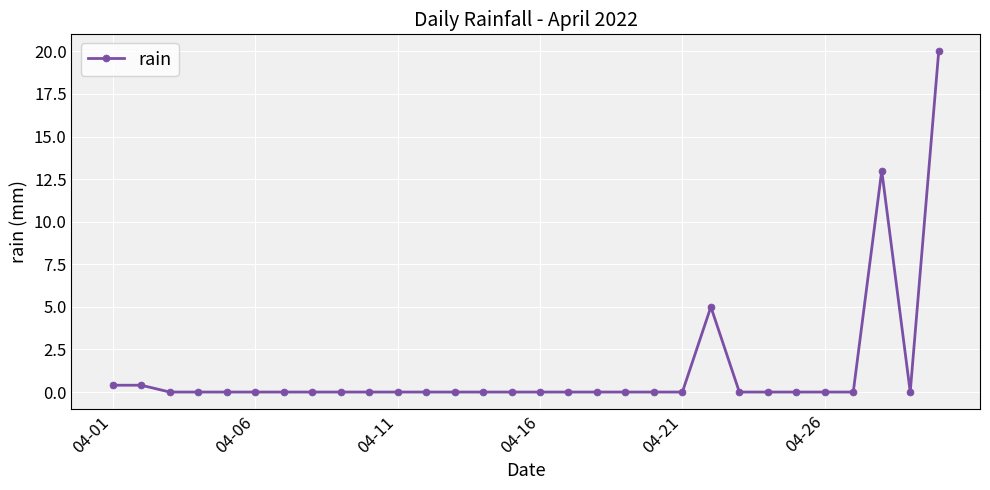

What is the greatest value displayed?

20.0